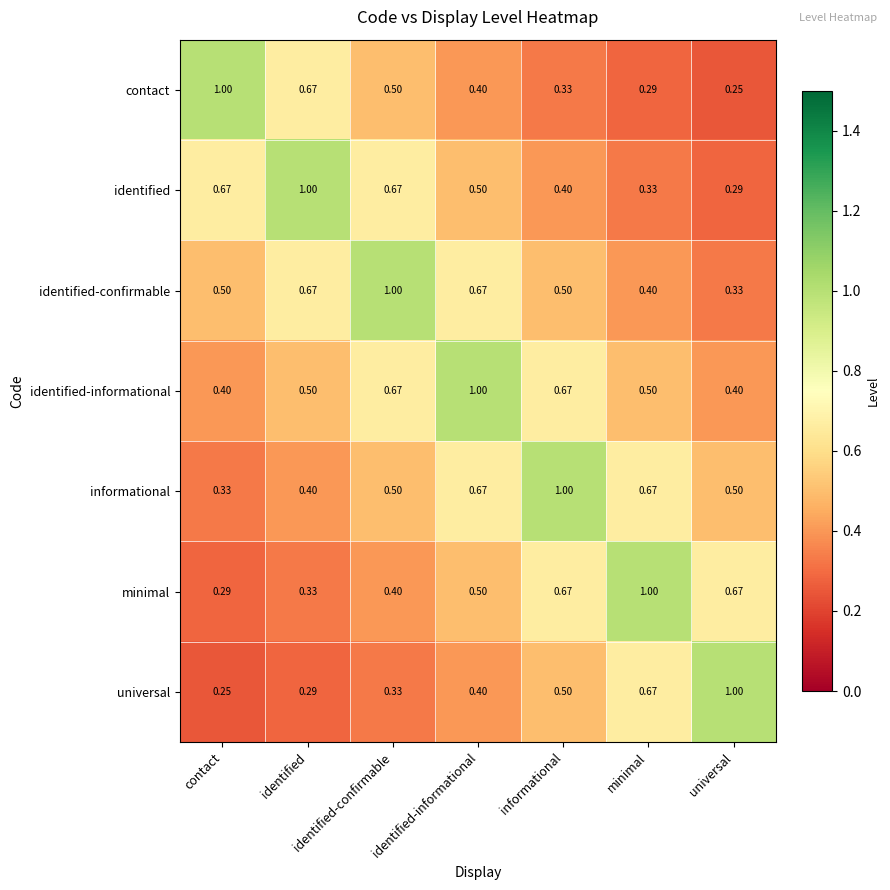

At which category is the sum across all series the highest?

identified-informational